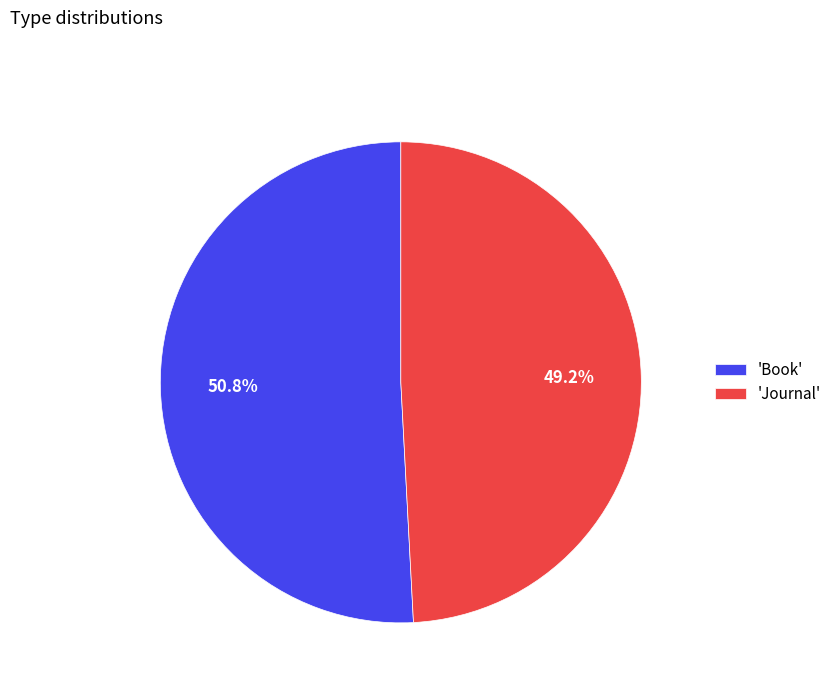

How much of the chart is everything except 'Book'?

49.2%